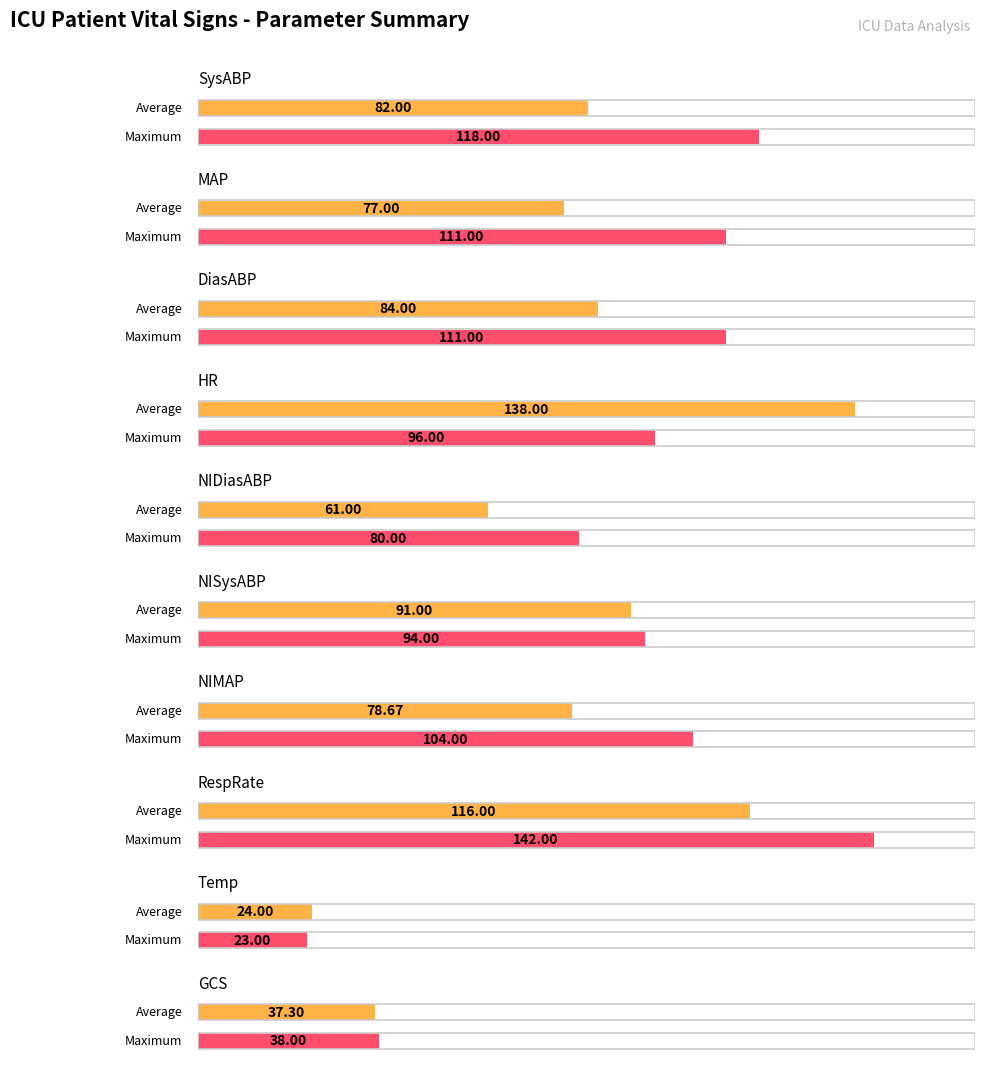

True or false: Maximum has a value of 38.0 at GCS.

True